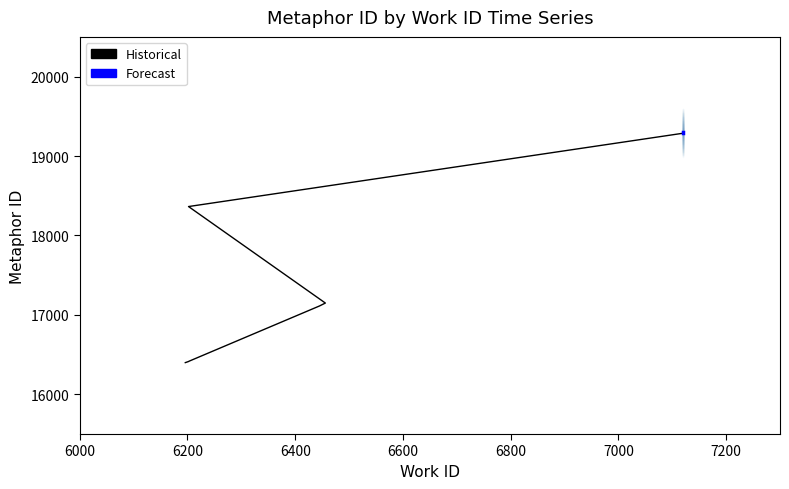

What is the sum of the values at 7120 and 6202?

37654